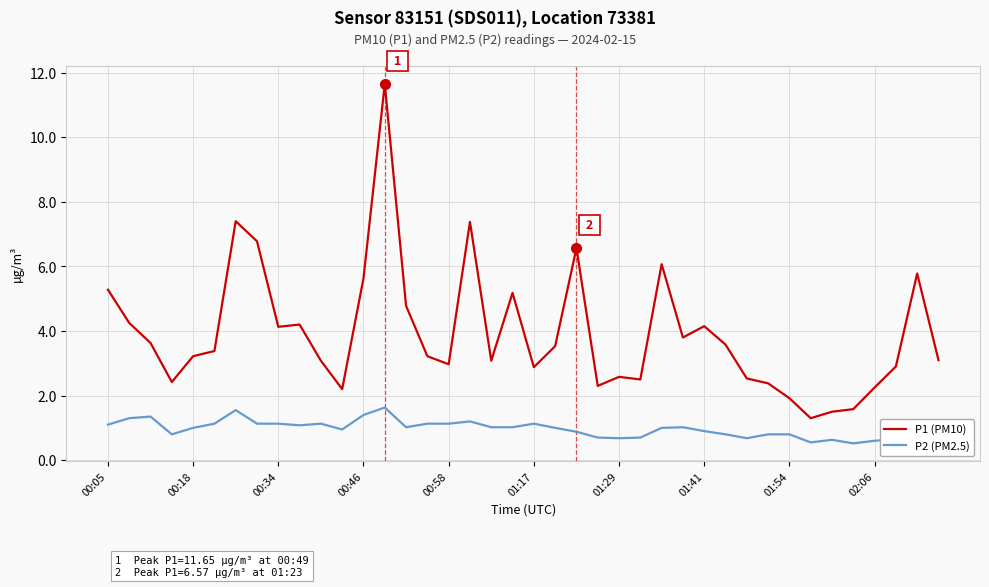

Reading left to right, transcribe all the data shown in this chart.

P1 (PM10): 5.3	4.2	3.6	2.4	3.2	3.4	7.4	6.8	4.1	4.2	3.1	2.2	5.6	11.7	4.8	3.2	3.0	7.4	3.1	5.2	2.9	3.5	6.6	2.3	2.6	2.5	6.1	3.8	4.2	3.6	2.5	2.4	1.9	1.3	1.5	1.6	2.2	2.9	5.8	3.1
P2 (PM2.5): 1.1	1.3	1.4	0.8	1.0	1.1	1.6	1.1	1.1	1.1	1.1	0.9	1.4	1.6	1.0	1.1	1.1	1.2	1.0	1.0	1.1	1.0	0.9	0.7	0.7	0.7	1.0	1.0	0.9	0.8	0.7	0.8	0.8	0.6	0.6	0.5	0.6	0.7	0.8	0.5